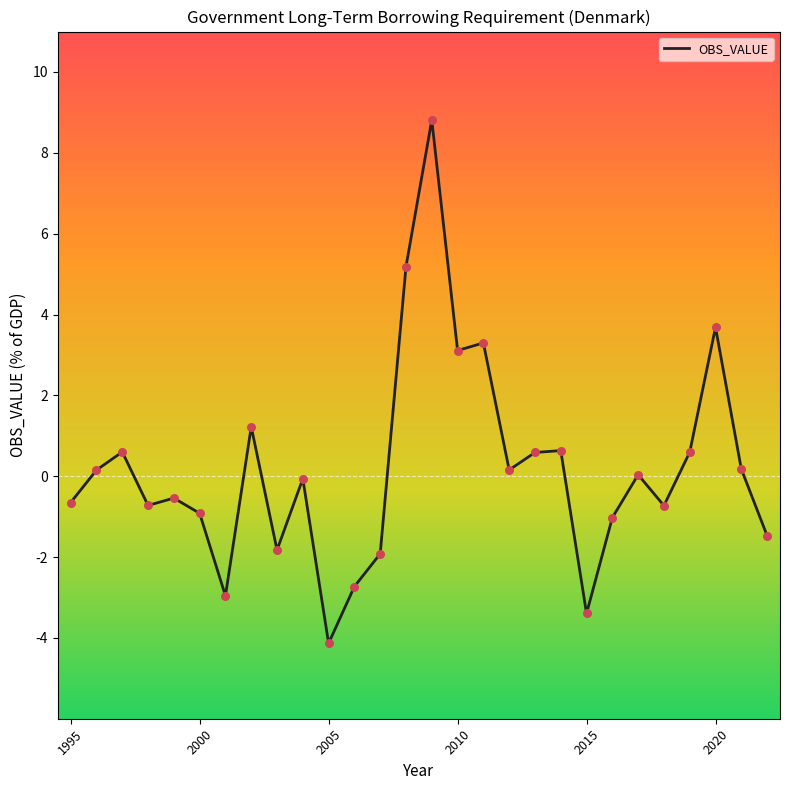

What is the greatest value displayed?

8.8